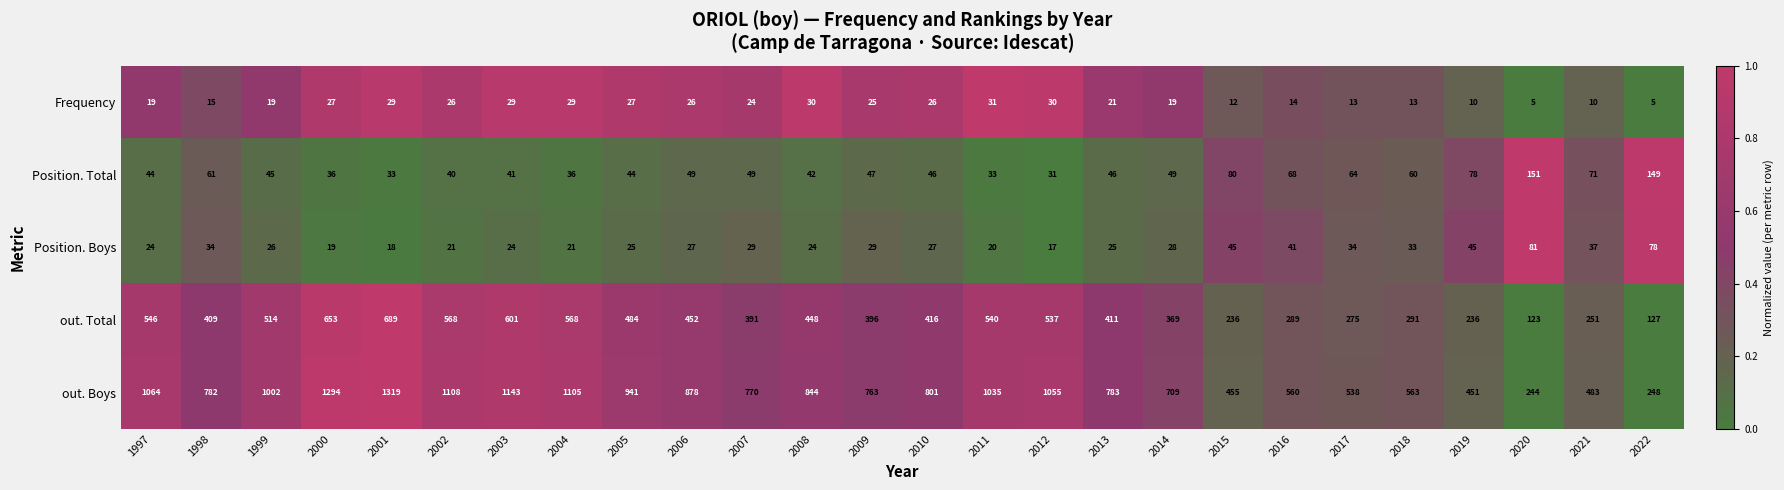

Rank the series by their maximum value, from lowest to highest.

Frequency, Position. Boys, Position. Total, out. Total, out. Boys